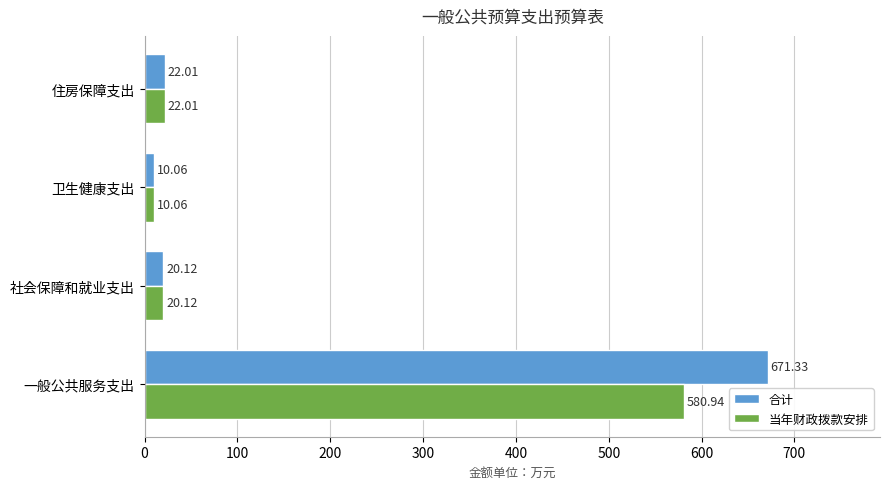

What is the difference between the maximum and minimum values in the 当年财政拨款安排 series?

570.9